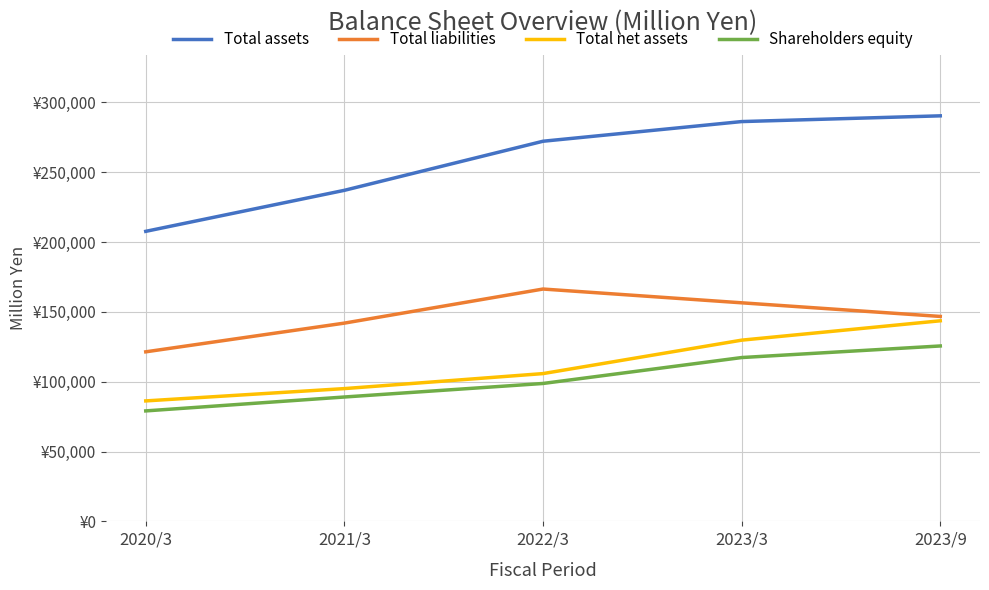

True or false: Total net assets has more than 0 points higher than both neighbors.

False